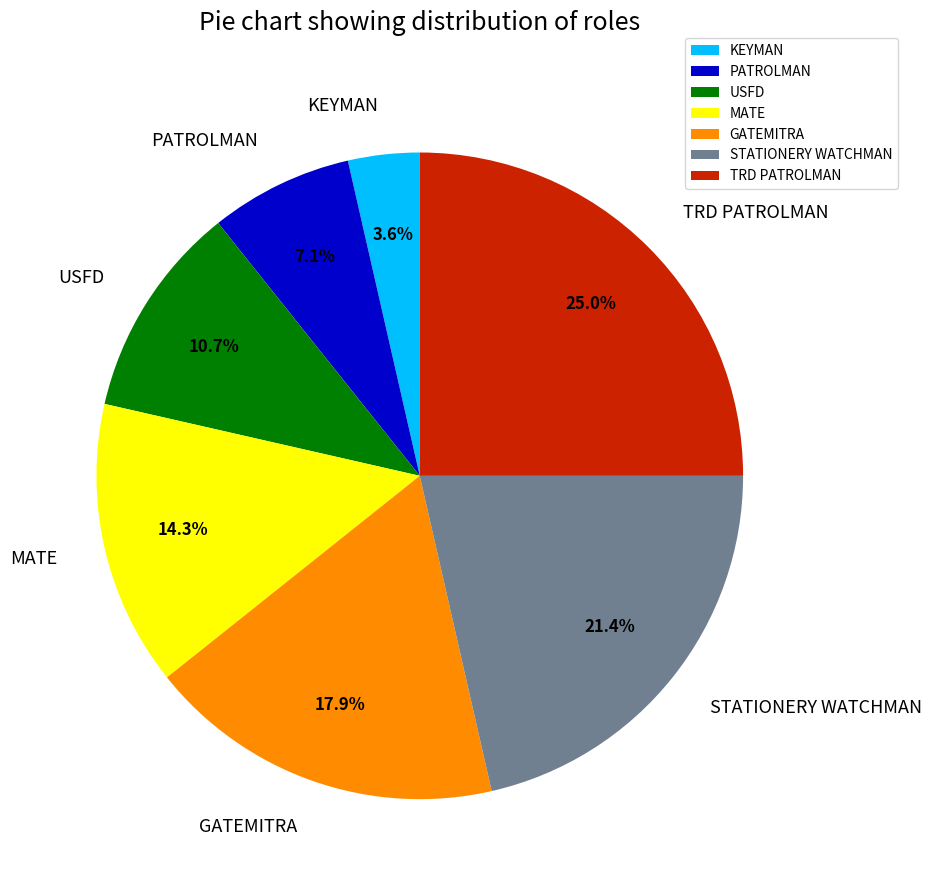

The GATEMITRA slice represents 25% of the pie. True or false?

False